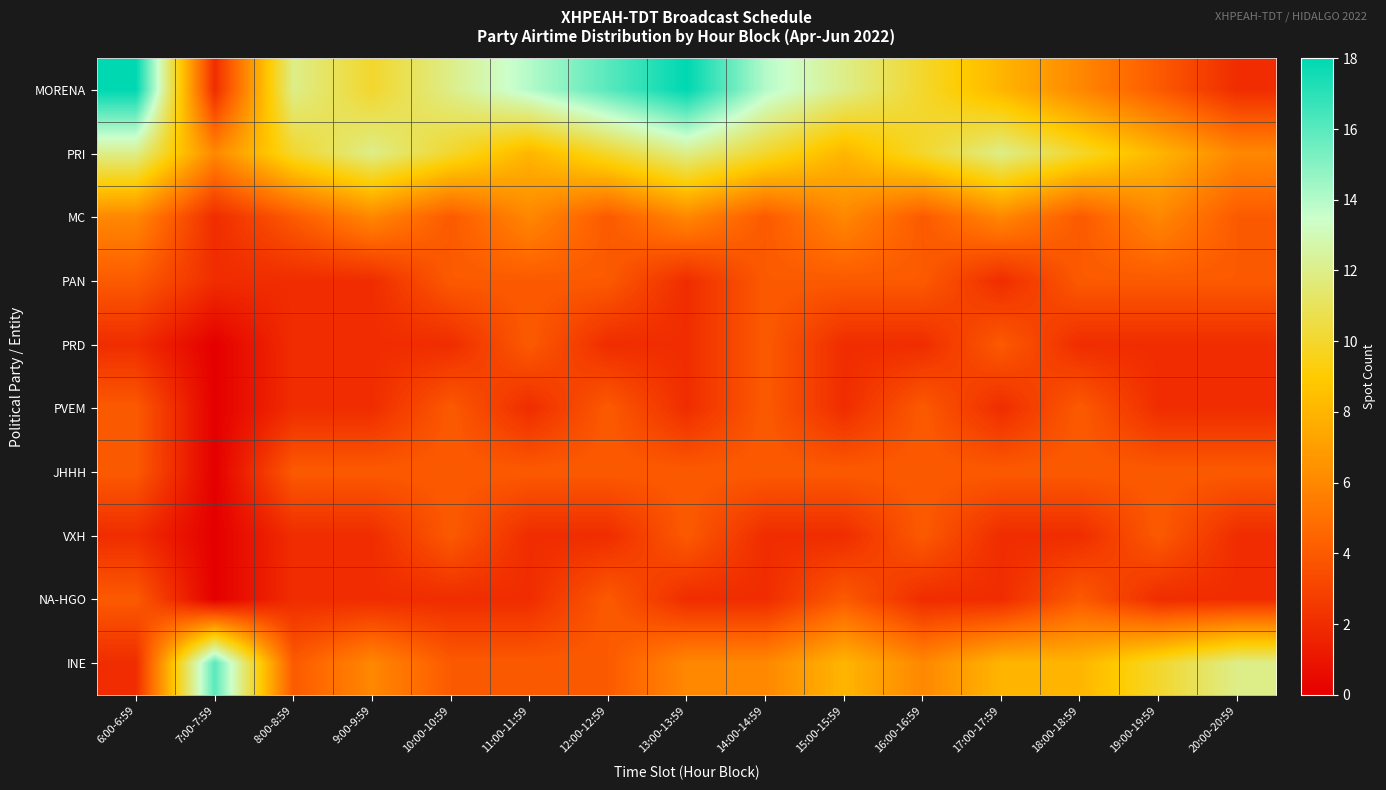

Reading right to left, list all the values displayed in this chart.

MORENA: 20:00-20:59=2	19:00-19:59=4	18:00-18:59=6	17:00-17:59=8	16:00-16:59=10	15:00-15:59=12	14:00-14:59=14	13:00-13:59=18	12:00-12:59=16	11:00-11:59=14	10:00-10:59=12	9:00-9:59=10	8:00-8:59=12	7:00-7:59=2	6:00-6:59=18
PRI: 20:00-20:59=6	19:00-19:59=8	18:00-18:59=10	17:00-17:59=12	16:00-16:59=10	15:00-15:59=8	14:00-14:59=10	13:00-13:59=12	12:00-12:59=10	11:00-11:59=8	10:00-10:59=10	9:00-9:59=12	8:00-8:59=10	7:00-7:59=6	6:00-6:59=12
MC: 20:00-20:59=4	19:00-19:59=6	18:00-18:59=4	17:00-17:59=6	16:00-16:59=4	15:00-15:59=6	14:00-14:59=4	13:00-13:59=6	12:00-12:59=4	11:00-11:59=6	10:00-10:59=4	9:00-9:59=6	8:00-8:59=4	7:00-7:59=2	6:00-6:59=6
PAN: 20:00-20:59=4	19:00-19:59=4	18:00-18:59=4	17:00-17:59=2	16:00-16:59=4	15:00-15:59=4	14:00-14:59=4	13:00-13:59=2	12:00-12:59=4	11:00-11:59=4	10:00-10:59=4	9:00-9:59=2	8:00-8:59=2	7:00-7:59=2	6:00-6:59=4
PRD: 20:00-20:59=2	19:00-19:59=2	18:00-18:59=2	17:00-17:59=4	16:00-16:59=2	15:00-15:59=2	14:00-14:59=4	13:00-13:59=2	12:00-12:59=2	11:00-11:59=4	10:00-10:59=2	9:00-9:59=2	8:00-8:59=2	7:00-7:59=0	6:00-6:59=2
PVEM: 20:00-20:59=2	19:00-19:59=2	18:00-18:59=4	17:00-17:59=2	16:00-16:59=4	15:00-15:59=2	14:00-14:59=4	13:00-13:59=2	12:00-12:59=4	11:00-11:59=2	10:00-10:59=4	9:00-9:59=2	8:00-8:59=2	7:00-7:59=0	6:00-6:59=4
JHHH: 20:00-20:59=4	19:00-19:59=4	18:00-18:59=4	17:00-17:59=4	16:00-16:59=4	15:00-15:59=4	14:00-14:59=4	13:00-13:59=4	12:00-12:59=4	11:00-11:59=4	10:00-10:59=4	9:00-9:59=4	8:00-8:59=4	7:00-7:59=0	6:00-6:59=4
VXH: 20:00-20:59=2	19:00-19:59=4	18:00-18:59=2	17:00-17:59=2	16:00-16:59=4	15:00-15:59=2	14:00-14:59=2	13:00-13:59=4	12:00-12:59=2	11:00-11:59=2	10:00-10:59=4	9:00-9:59=2	8:00-8:59=2	7:00-7:59=0	6:00-6:59=2
NA-HGO: 20:00-20:59=2	19:00-19:59=2	18:00-18:59=4	17:00-17:59=2	16:00-16:59=2	15:00-15:59=4	14:00-14:59=2	13:00-13:59=2	12:00-12:59=4	11:00-11:59=2	10:00-10:59=2	9:00-9:59=2	8:00-8:59=2	7:00-7:59=0	6:00-6:59=4
INE: 20:00-20:59=12	19:00-19:59=10	18:00-18:59=8	17:00-17:59=8	16:00-16:59=6	15:00-15:59=8	14:00-14:59=6	13:00-13:59=6	12:00-12:59=4	11:00-11:59=4	10:00-10:59=4	9:00-9:59=6	8:00-8:59=4	7:00-7:59=16	6:00-6:59=2